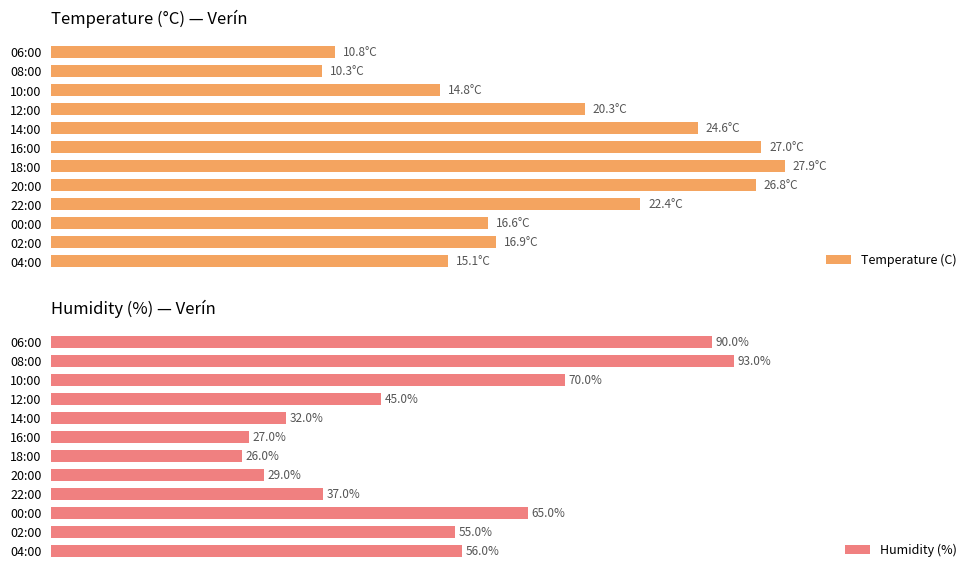

List the labels in order of Humidity (%) value, smallest first.

18:00, 16:00, 20:00, 14:00, 22:00, 12:00, 02:00, 04:00, 00:00, 10:00, 06:00, 08:00